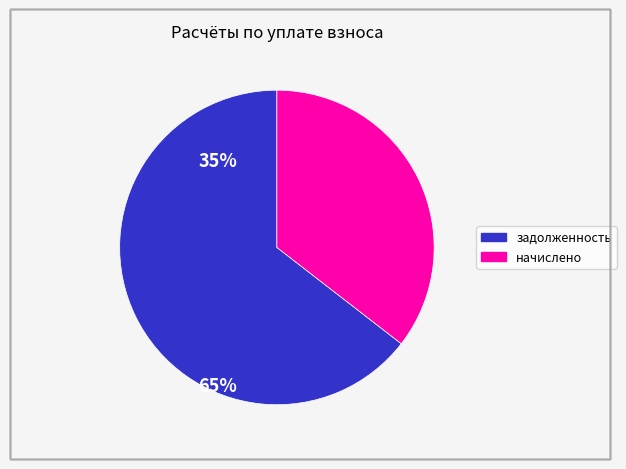

Is there a majority slice in this chart?

Yes